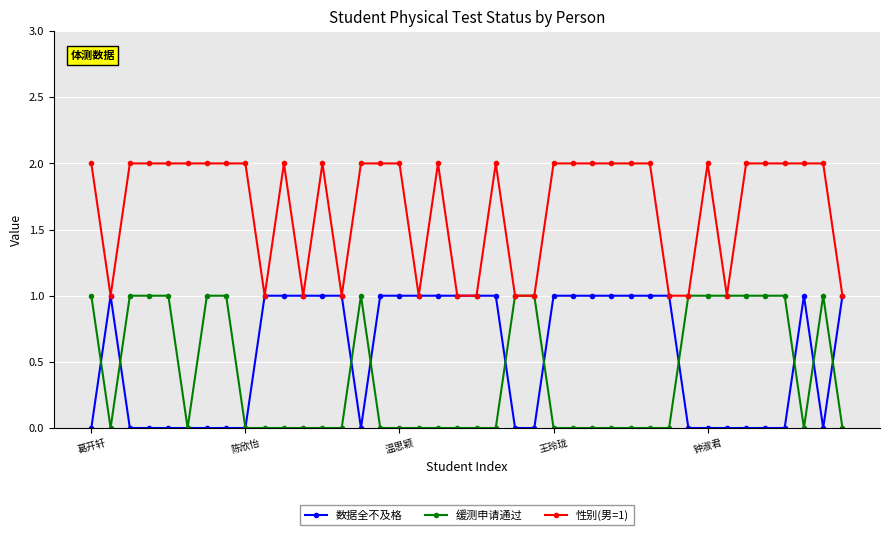

What are all the series names shown in the legend?

数据全不及格, 缓测申请通过, 性别(男=1)